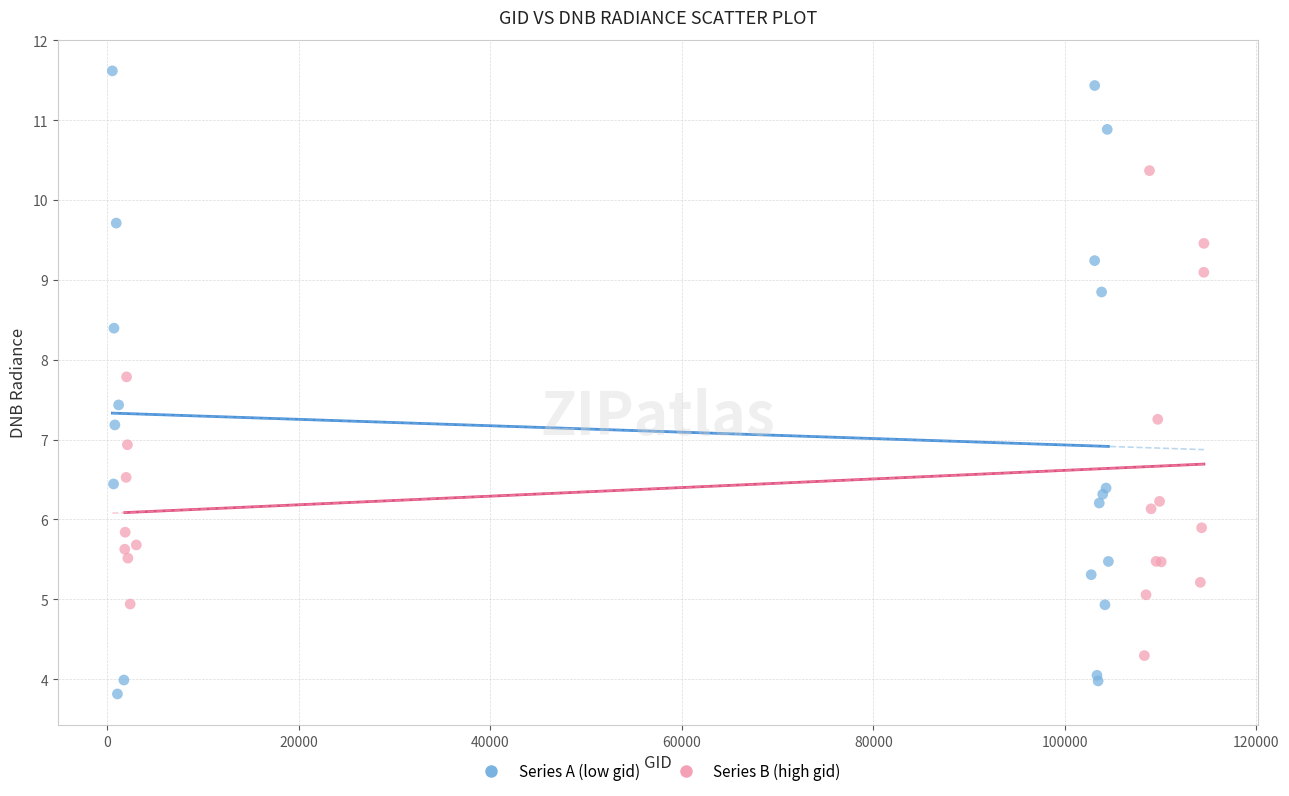

Which series has the largest Y range (max minus min)?

Series A (low gid)